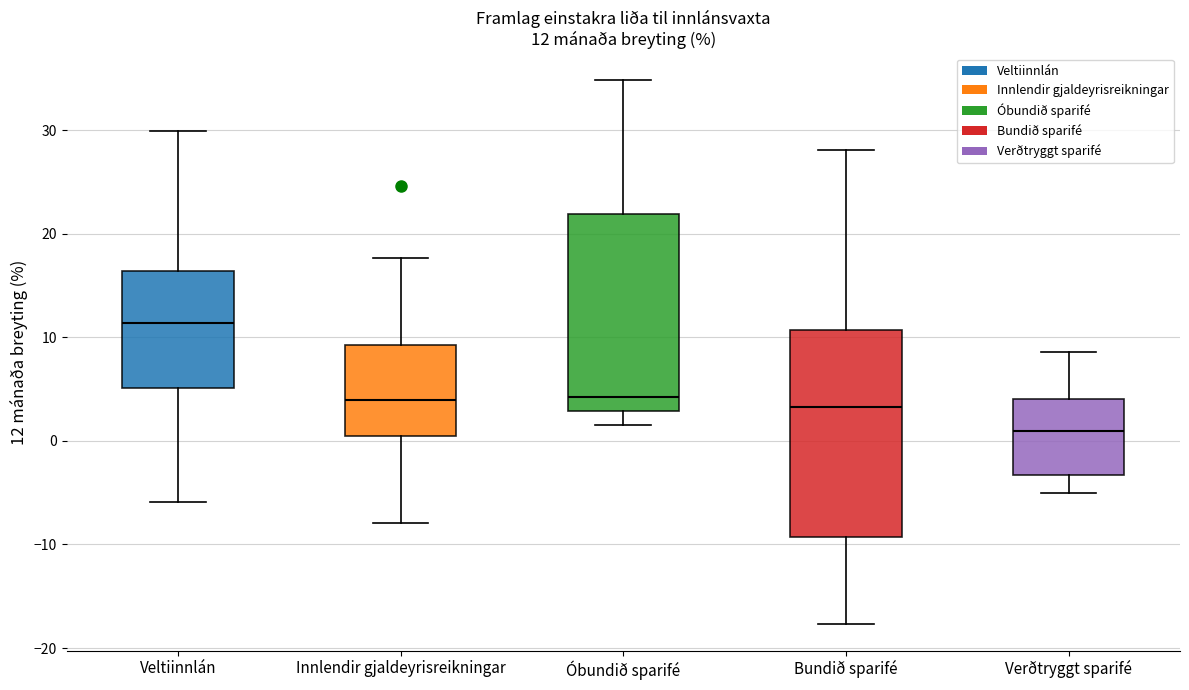

Which box's median line is the highest?

Veltiinnlán